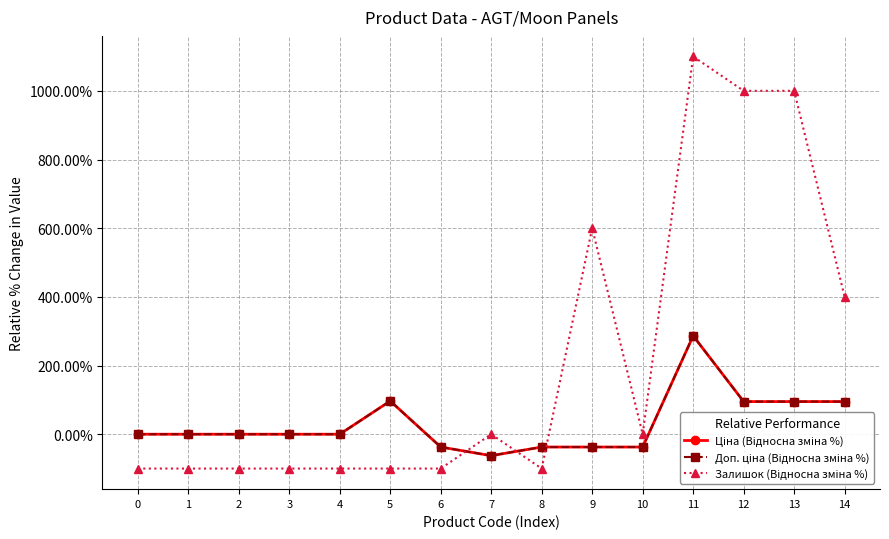

Does the chart have visible grid lines?

Yes